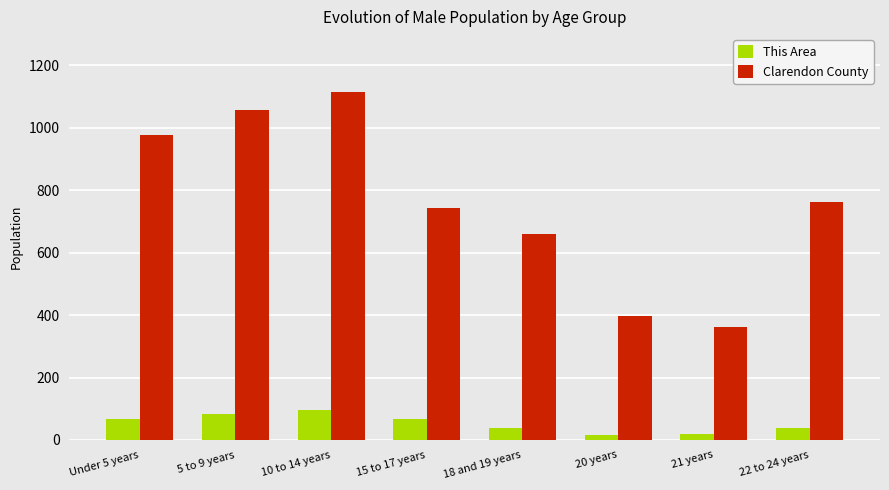

How many groups of bars are there?

8